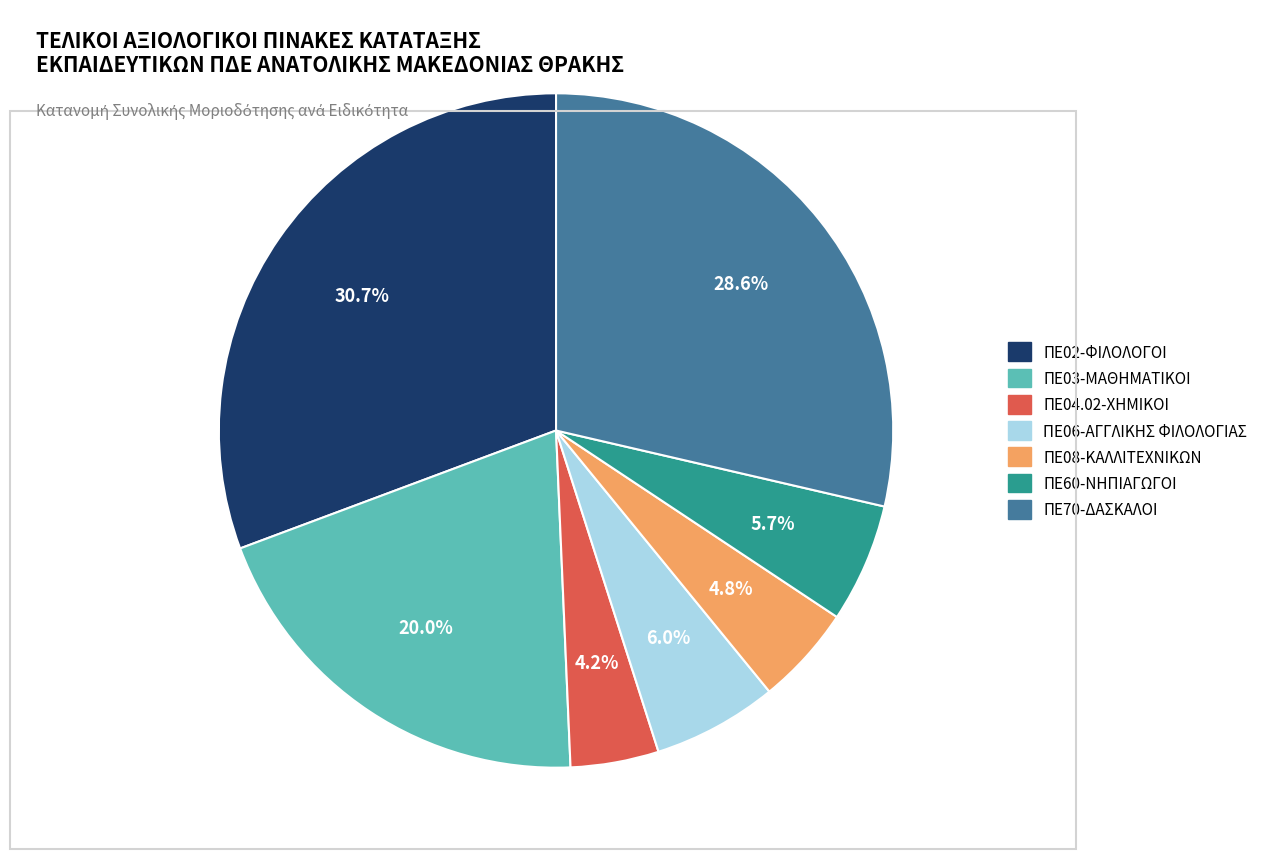

To the nearest percent, what is the combined percentage of ΠΕ60-ΝΗΠΙΑΓΩΓΟΙ and ΠΕ70-ΔΑΣΚΑΛΟΙ?

34%